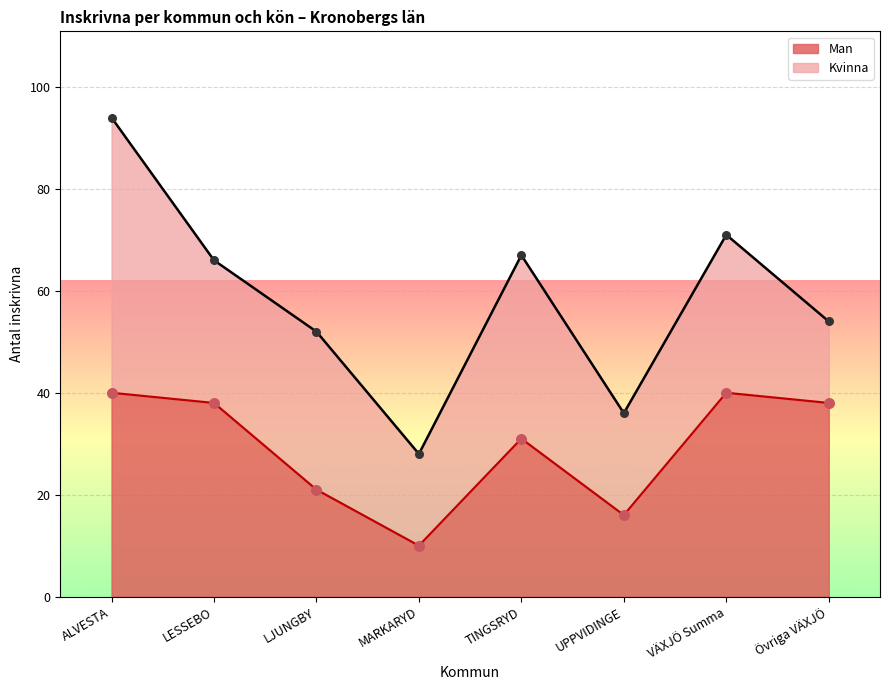

What is the ratio of the value at LESSEBO to the value at UPPVIDINGE?

2.4